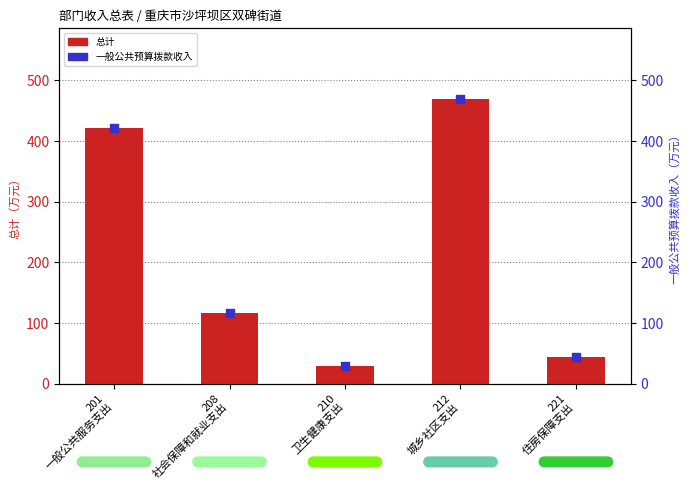

What are all the series names shown in the legend?

总计, 一般公共预算拨款收入